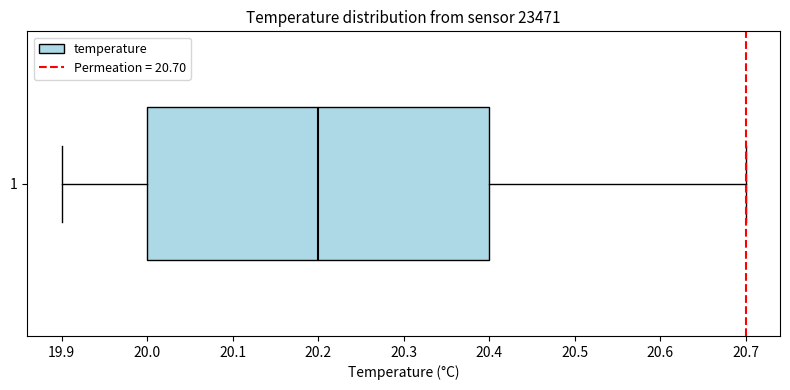

Transcribe this box plot: give where the median line is, the range the box spans, and where the two whiskers end, as read against the x-axis. The values are not printed on the chart, so give them approximately, as read against the axis.

median 20.2, box 20.0 to 20.4, whiskers 19.9 to 20.7